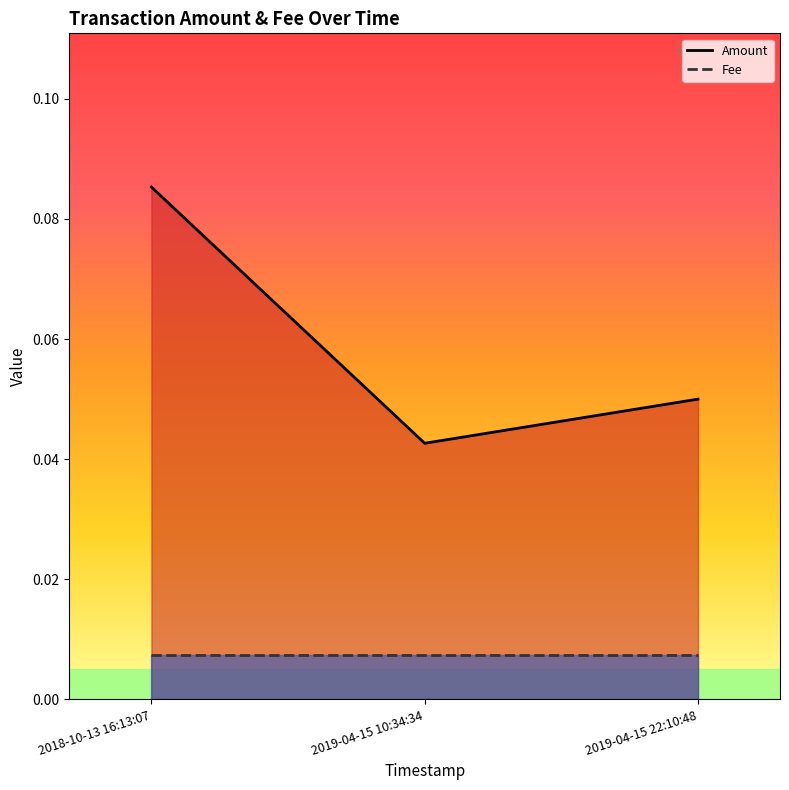

How many lines are shown in the chart?

2